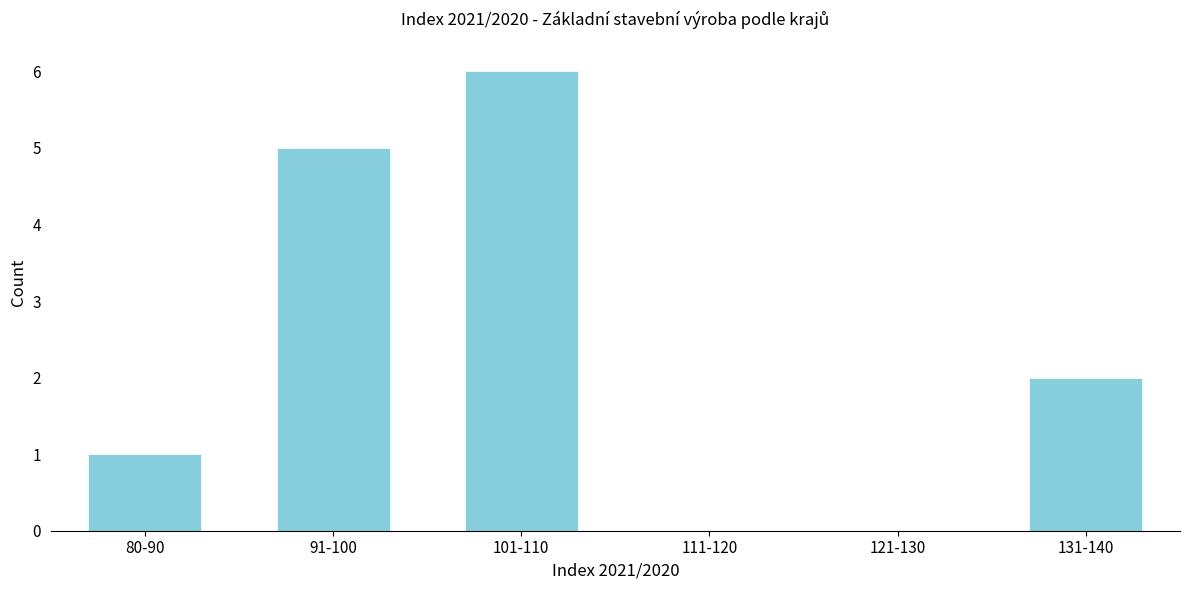

Reading left to right, extract all data points from this chart.

80-90=1	91-100=5	101-110=6	111-120=0	121-130=0	131-140=2